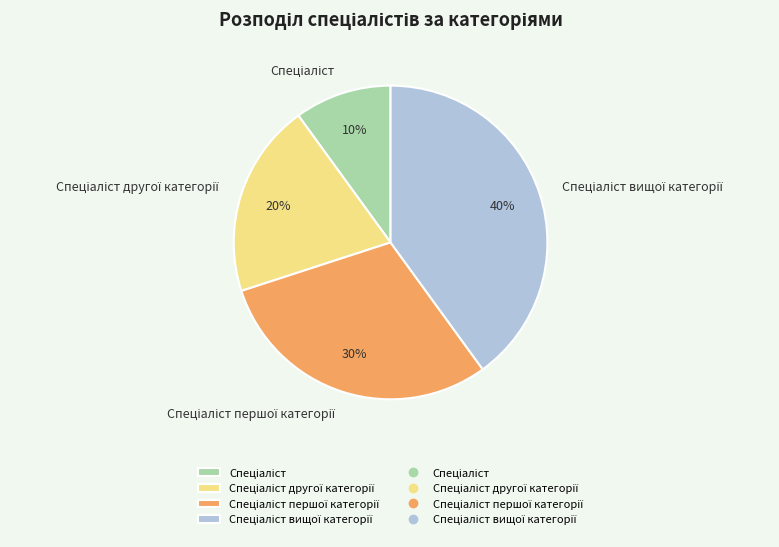

Is there a majority slice in this chart?

No